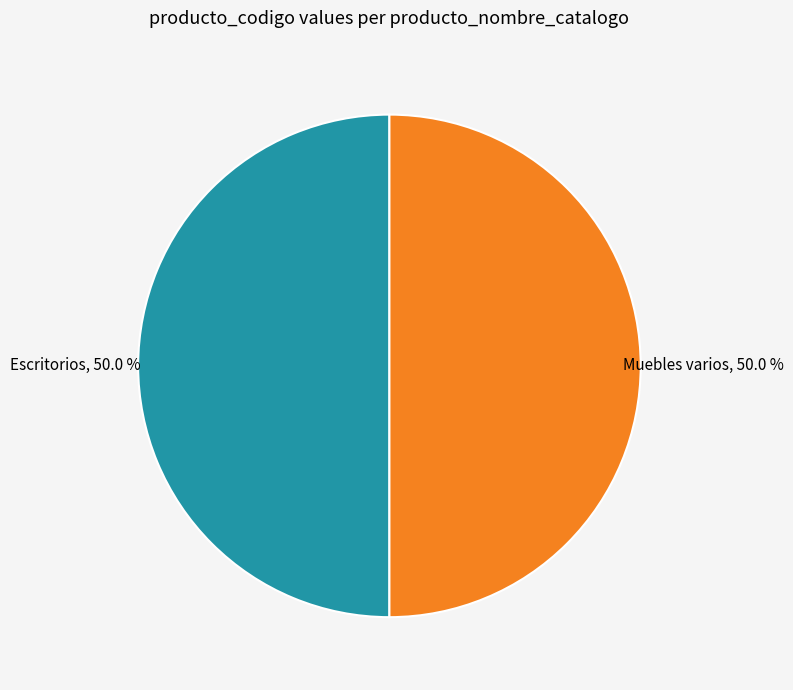

How many segments does this pie chart have?

2